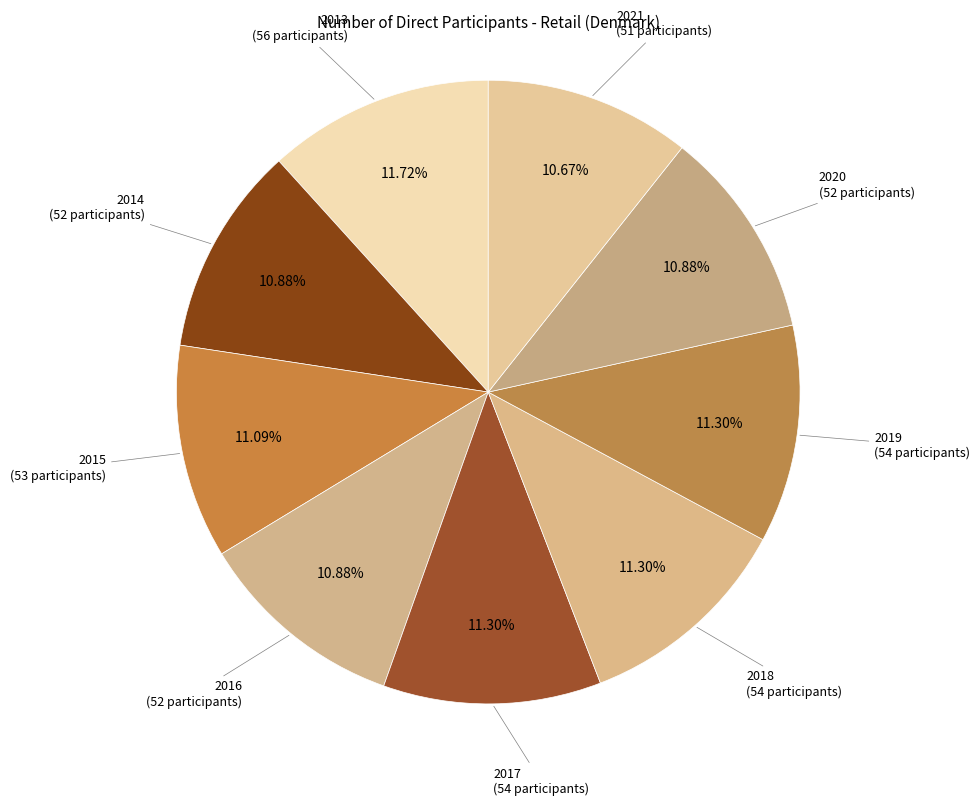

Do 2014 and 2019 together represent more than half of the pie?

No